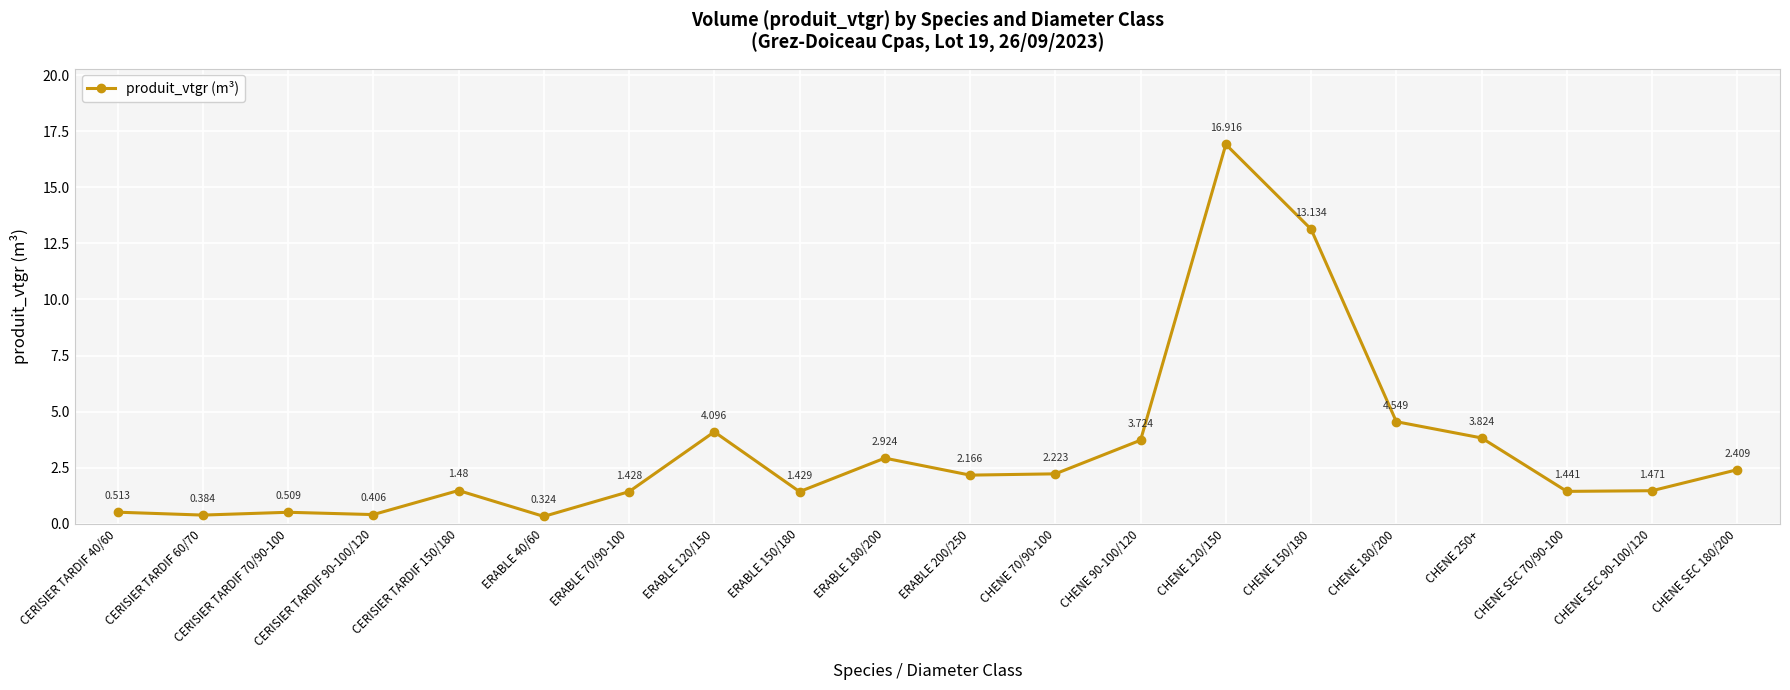

Where is the first local minimum?

CERISIER TARDIF 60/70